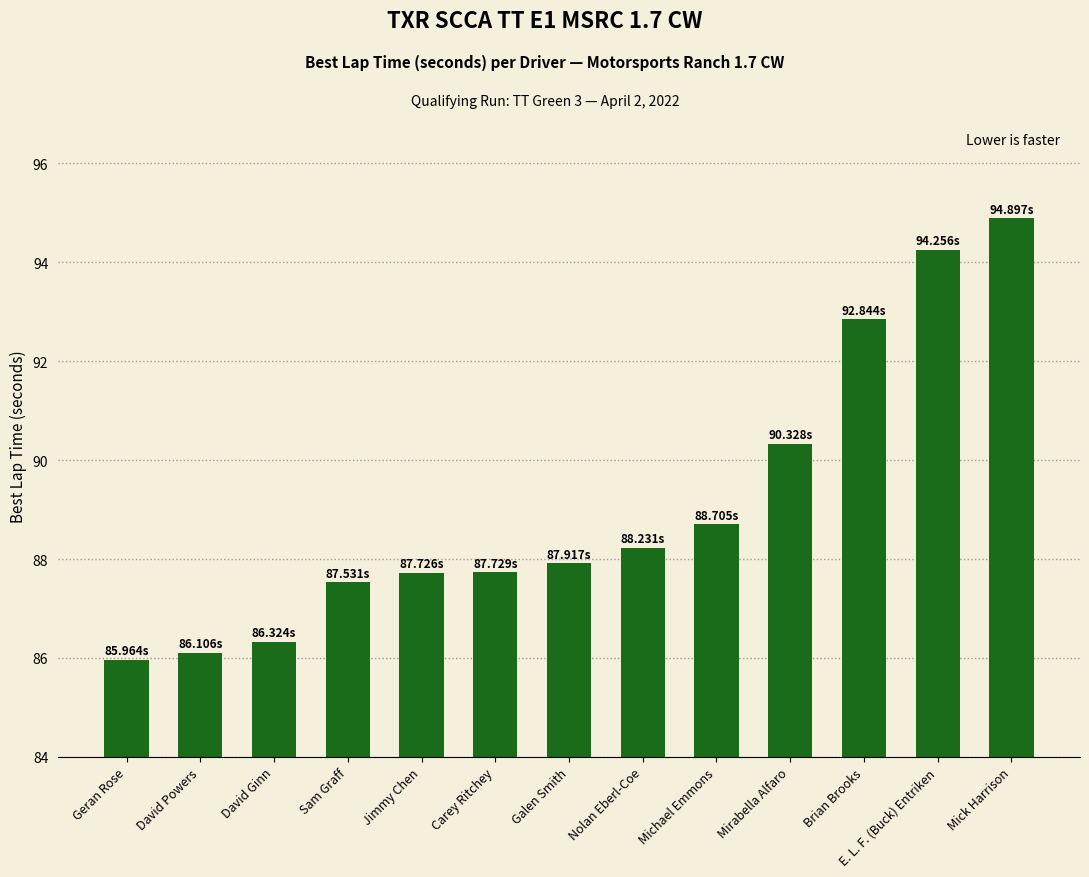

What is the difference between the maximum and second lowest values?

8.8